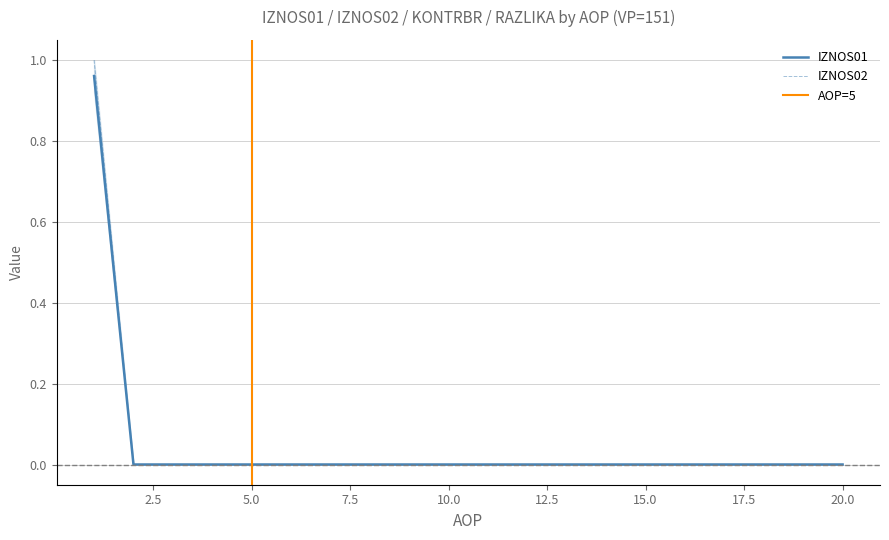

Is this an area chart (filled region under the line)?

No